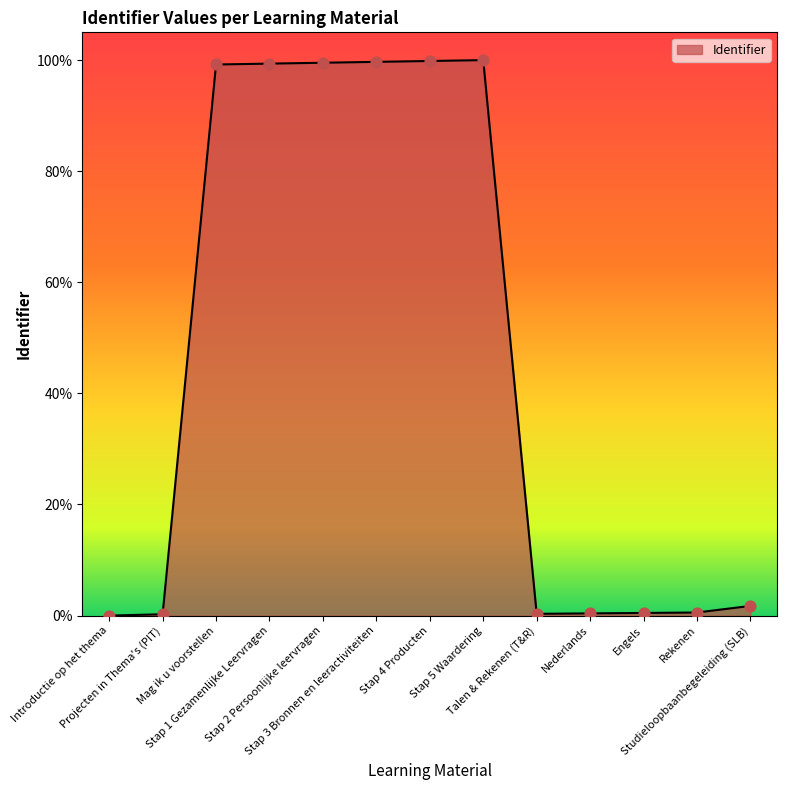

What is the difference between the maximum and minimum values?

100.0